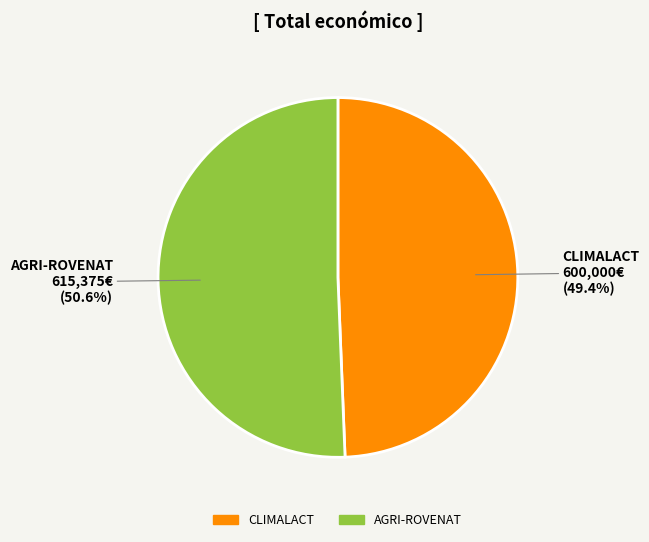

What percentage do CLIMALACT and AGRI-ROVENAT together represent?

100.0%